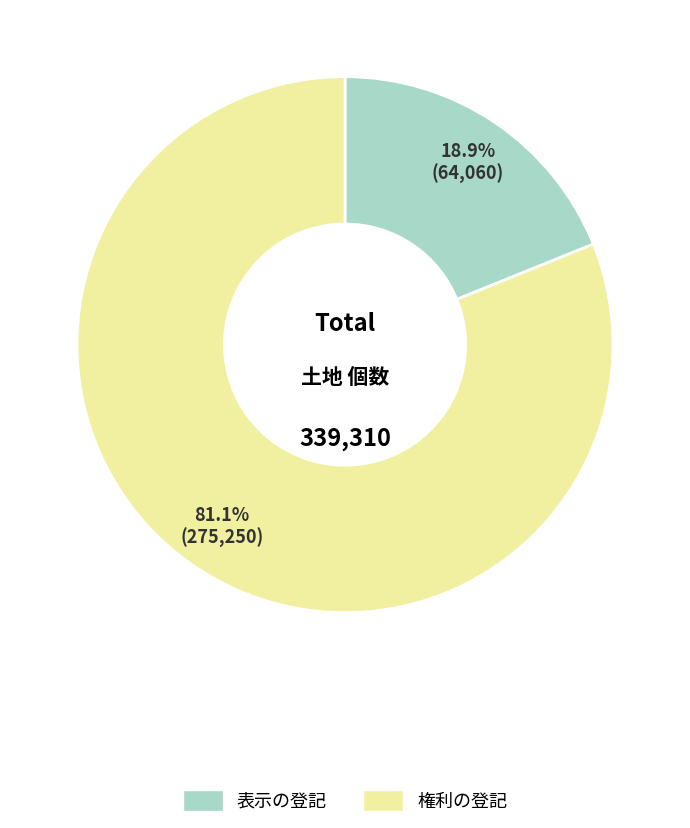

To the nearest percent, what portion does 表示の登記 represent?

19%